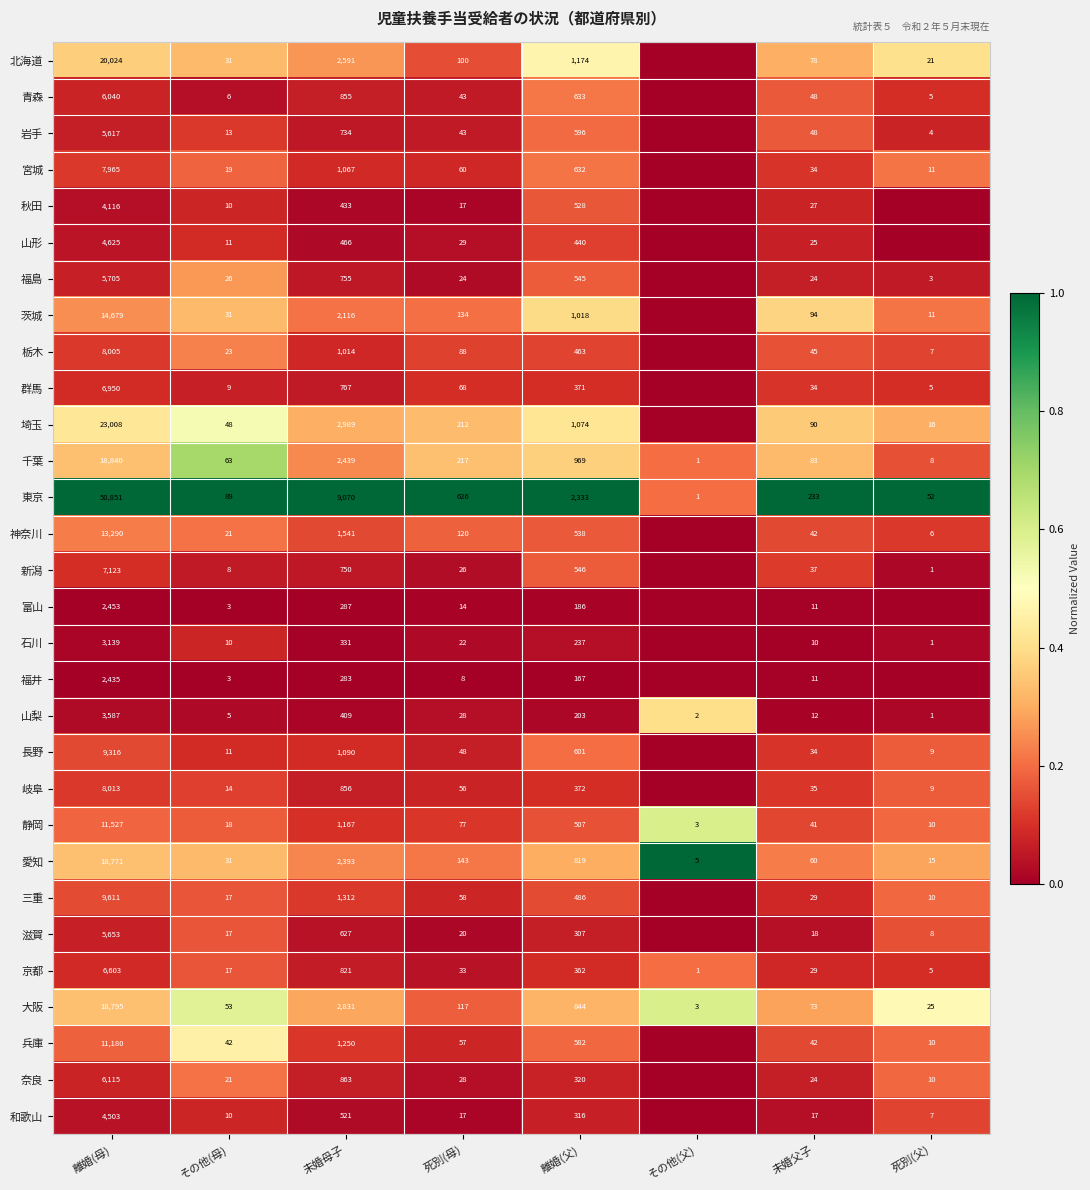

At how many categories does at least one series exceed 0?

8